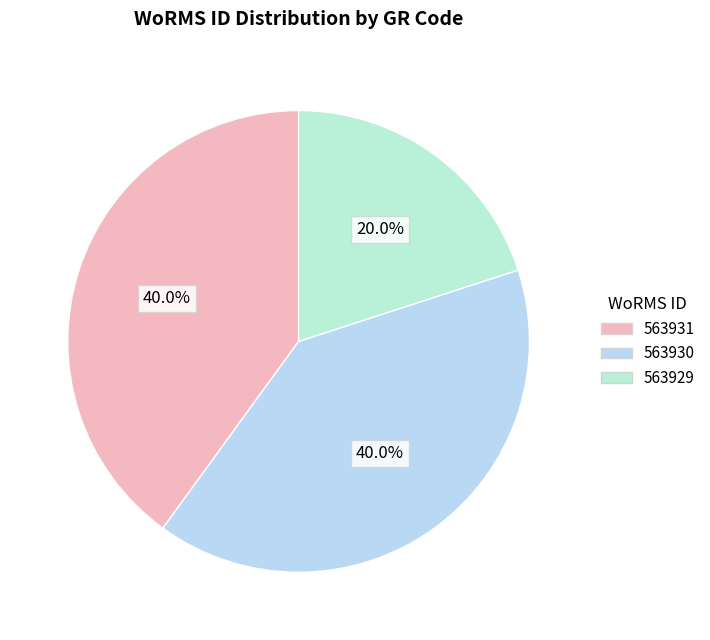

How many slices are in this pie chart?

3